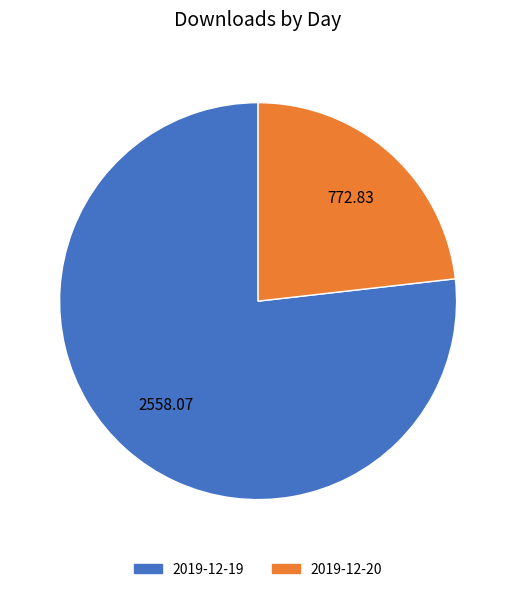

Combined, do 2019-12-20 and 2019-12-19 account for over 50%?

Yes